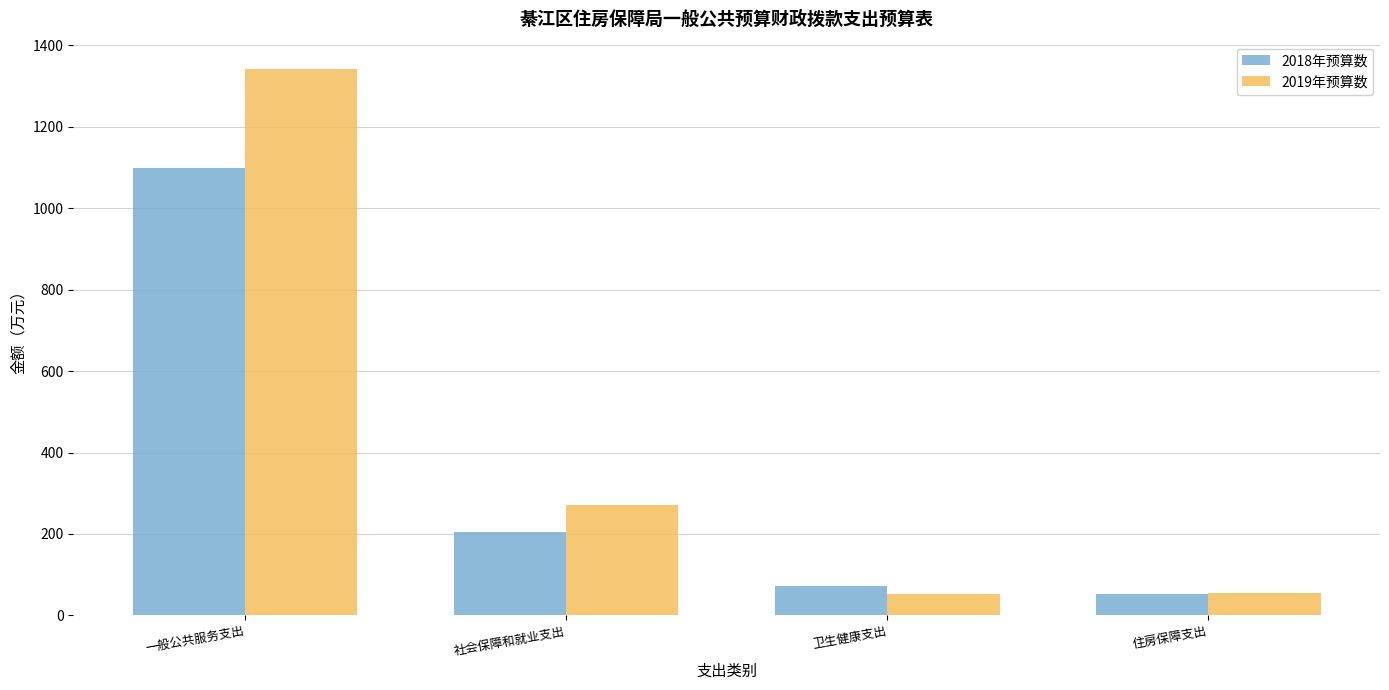

At how many categories does at least one series exceed 1090?

1